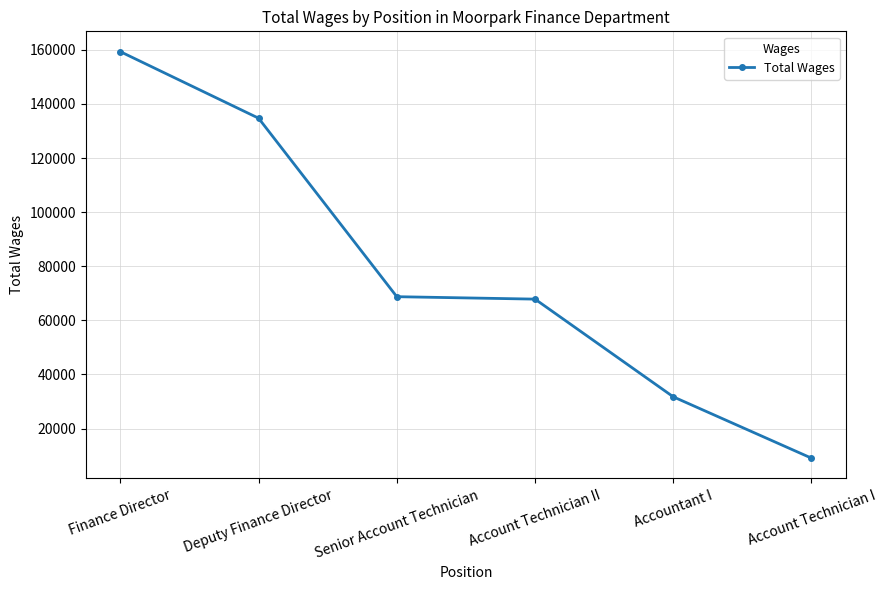

What is the label of the 2nd point from the right?

Accountant I